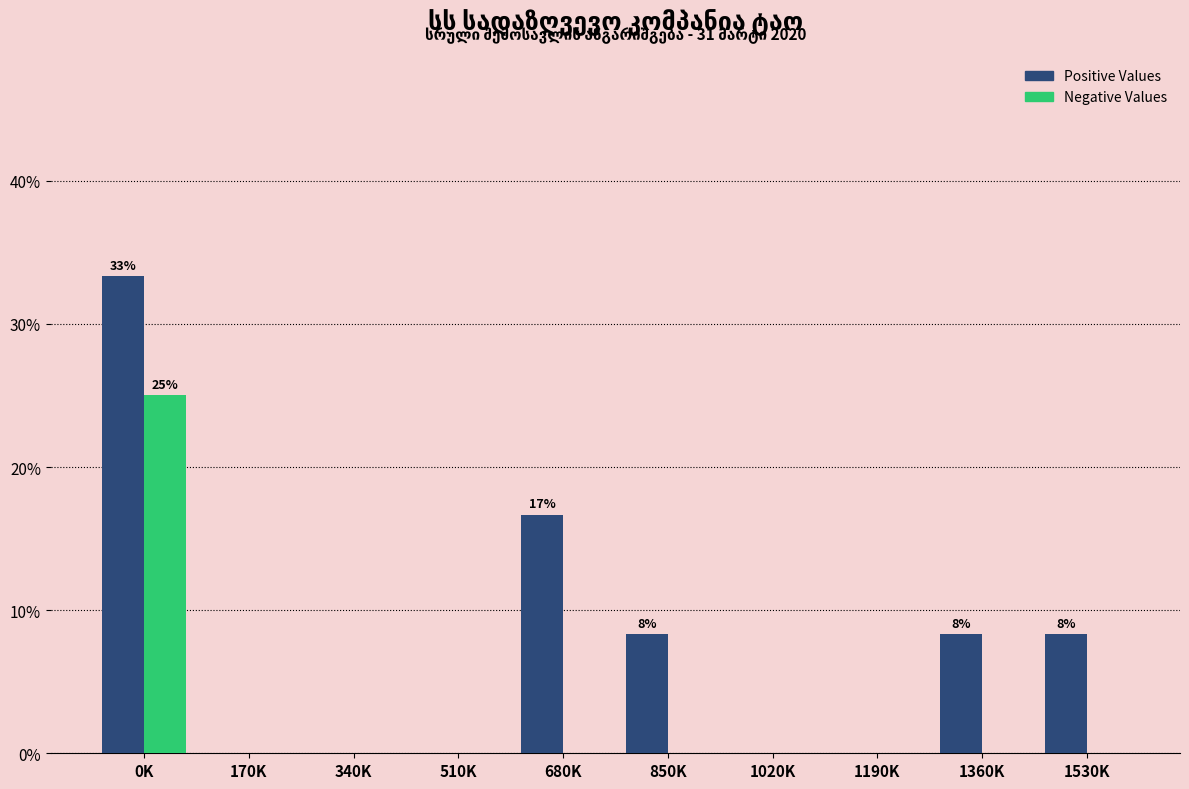

Reading right to left, extract all data points from this chart.

Positive Values: 1530K=8.3	1360K=8.3	1190K=0.0	1020K=0.0	850K=8.3	680K=16.7	510K=0.0	340K=0.0	170K=0.0	0K=33.3
Negative Values: 1530K=0.0	1360K=0.0	1190K=0.0	1020K=0.0	850K=0.0	680K=0.0	510K=0.0	340K=0.0	170K=0.0	0K=25.0